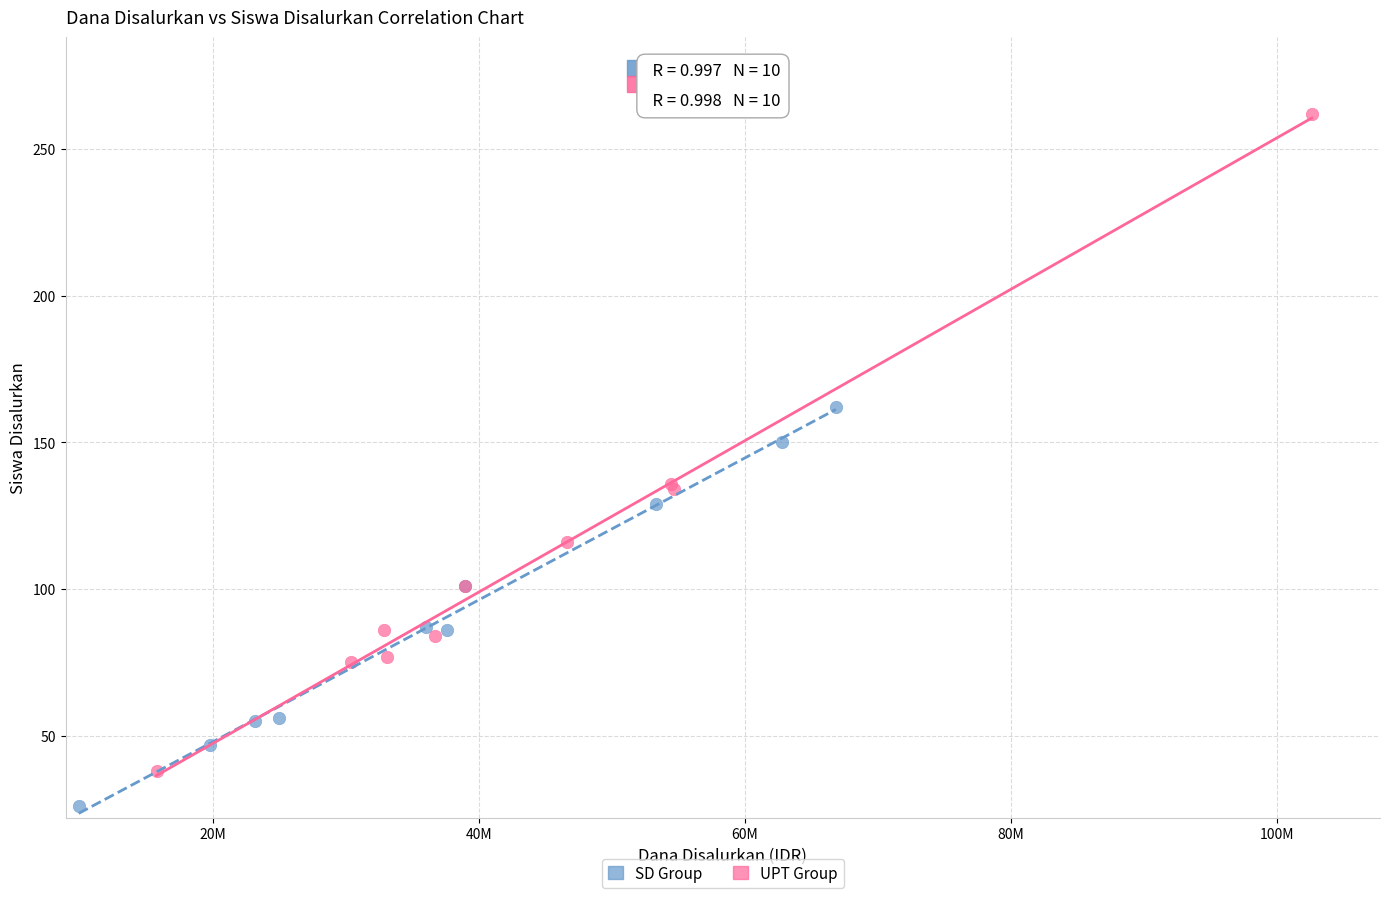

Which series has the widest spread of Y values?

UPT Group